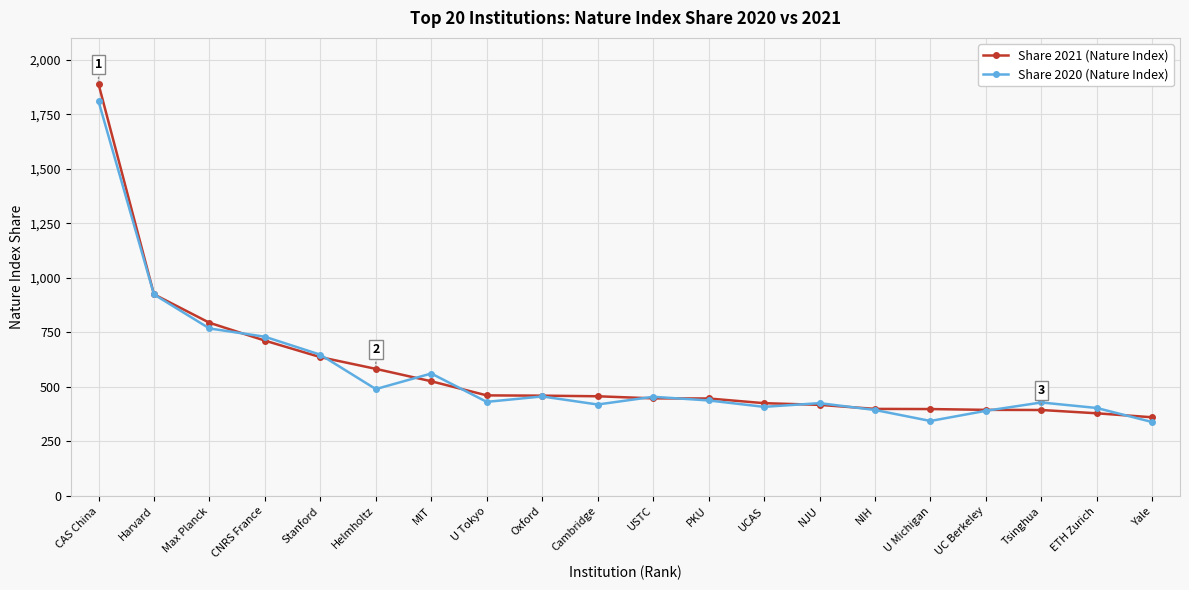

At which category is the sum across all series the highest?

CAS China